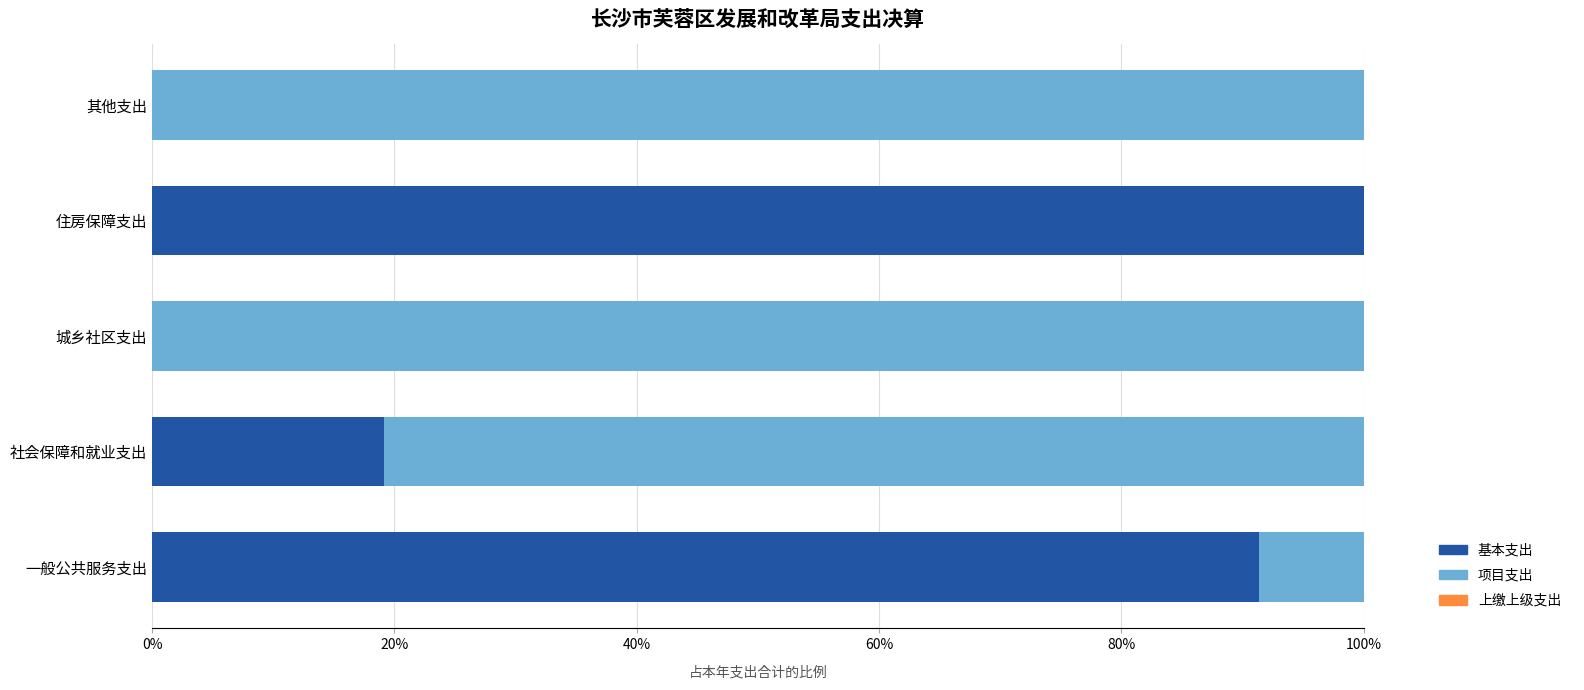

Where is 基本支出 nearest to the value 50?

社会保障和就业支出